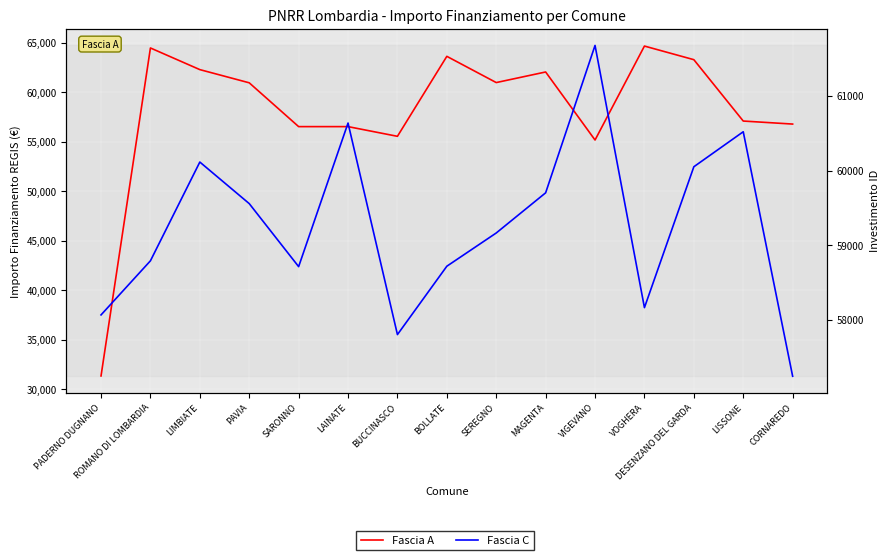

At which category does Fascia A reach its first local peak?

ROMANO DI LOMBARDIA